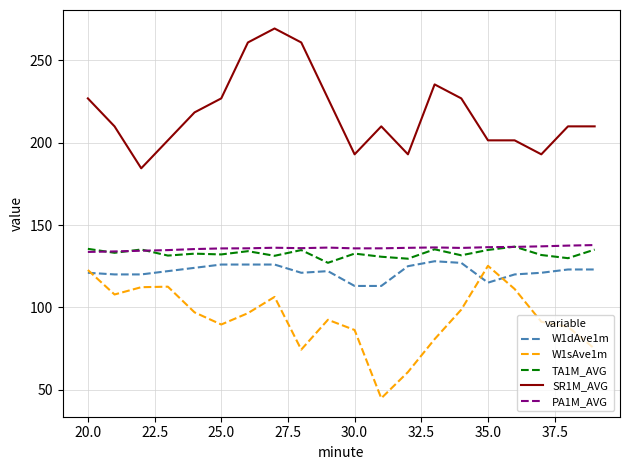

What are all the series names shown in the legend?

W1dAve1m, W1sAve1m, TA1M_AVG, SR1M_AVG, PA1M_AVG